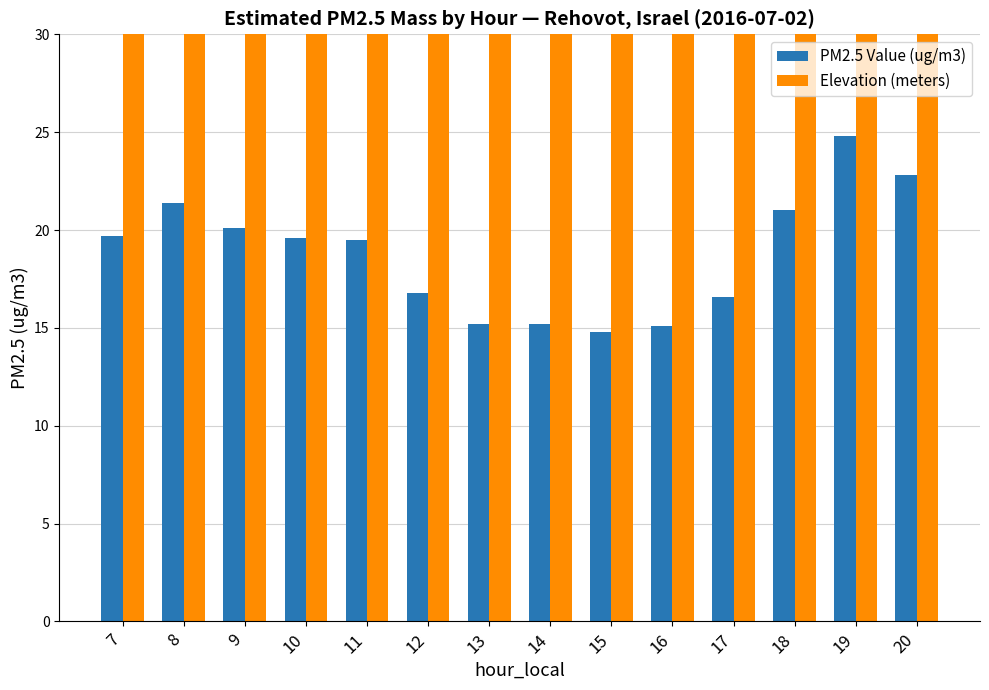

Is the value of Elevation (meters) at 19 greater than the value of PM2.5 Value (ug/m3) at 11?

Yes